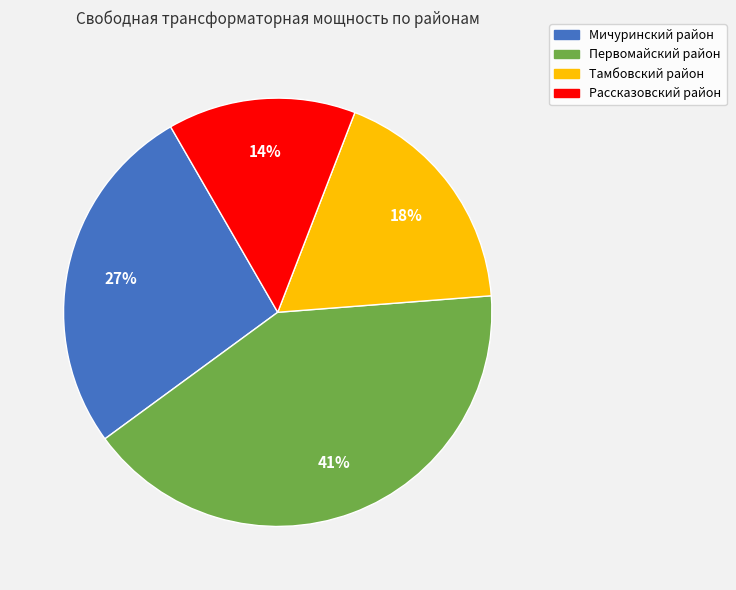

How many slices are in this pie chart?

4